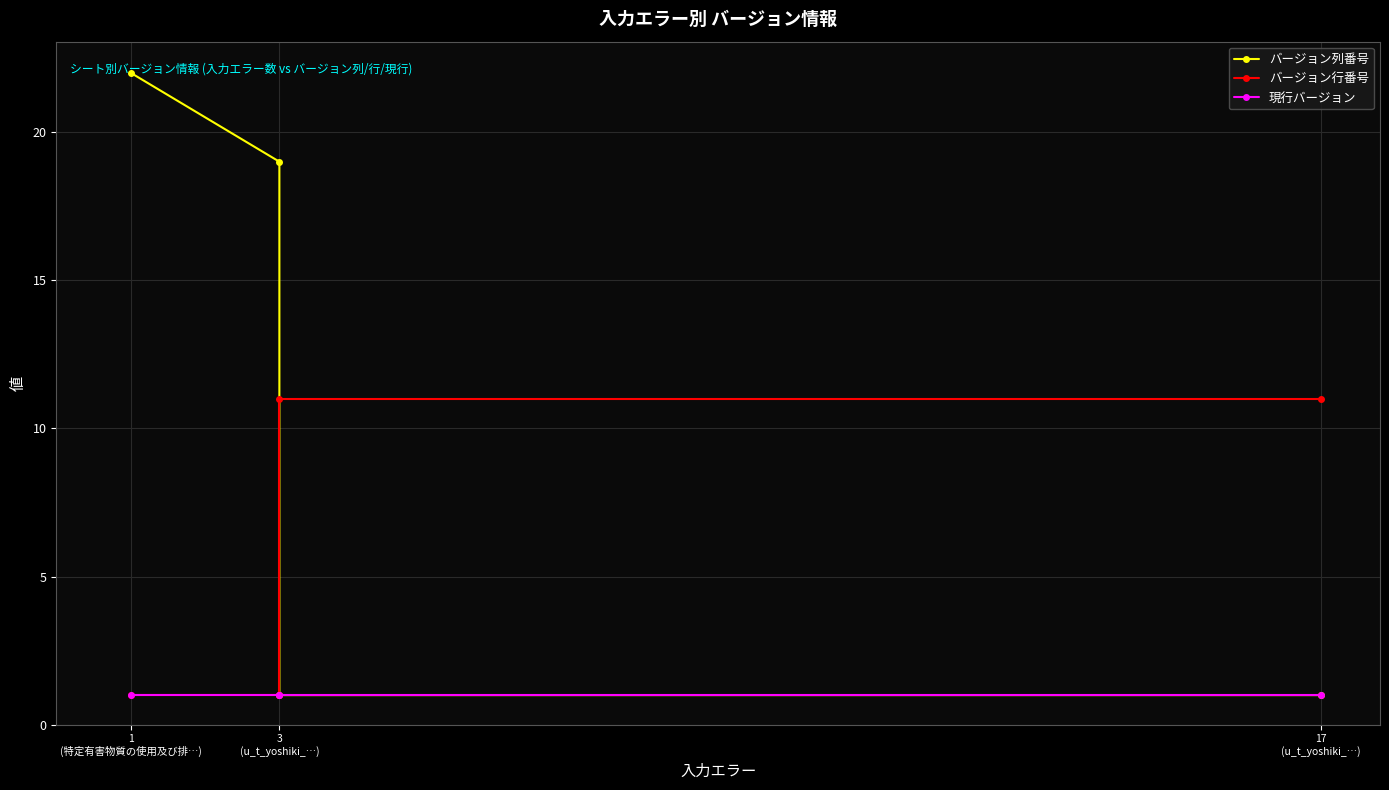

What is the label of the 4th point from the left?

1 (特定有害物質の使用及び排…)